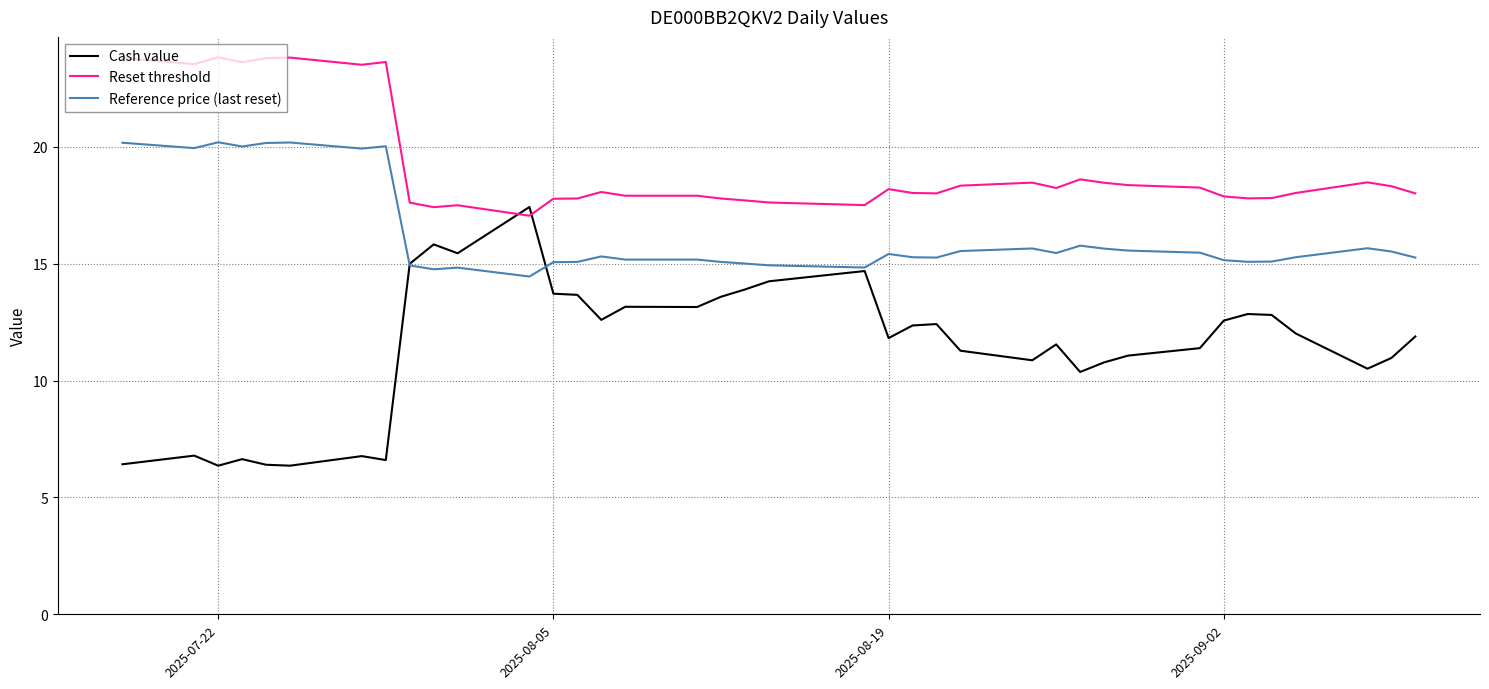

Which series has the widest spread of values?

Cash value